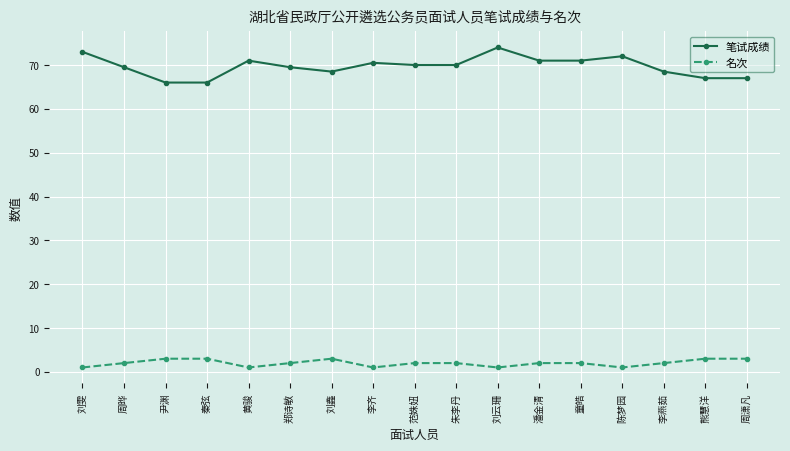

True or false: 名次 has more than 0 points higher than both neighbors.

True